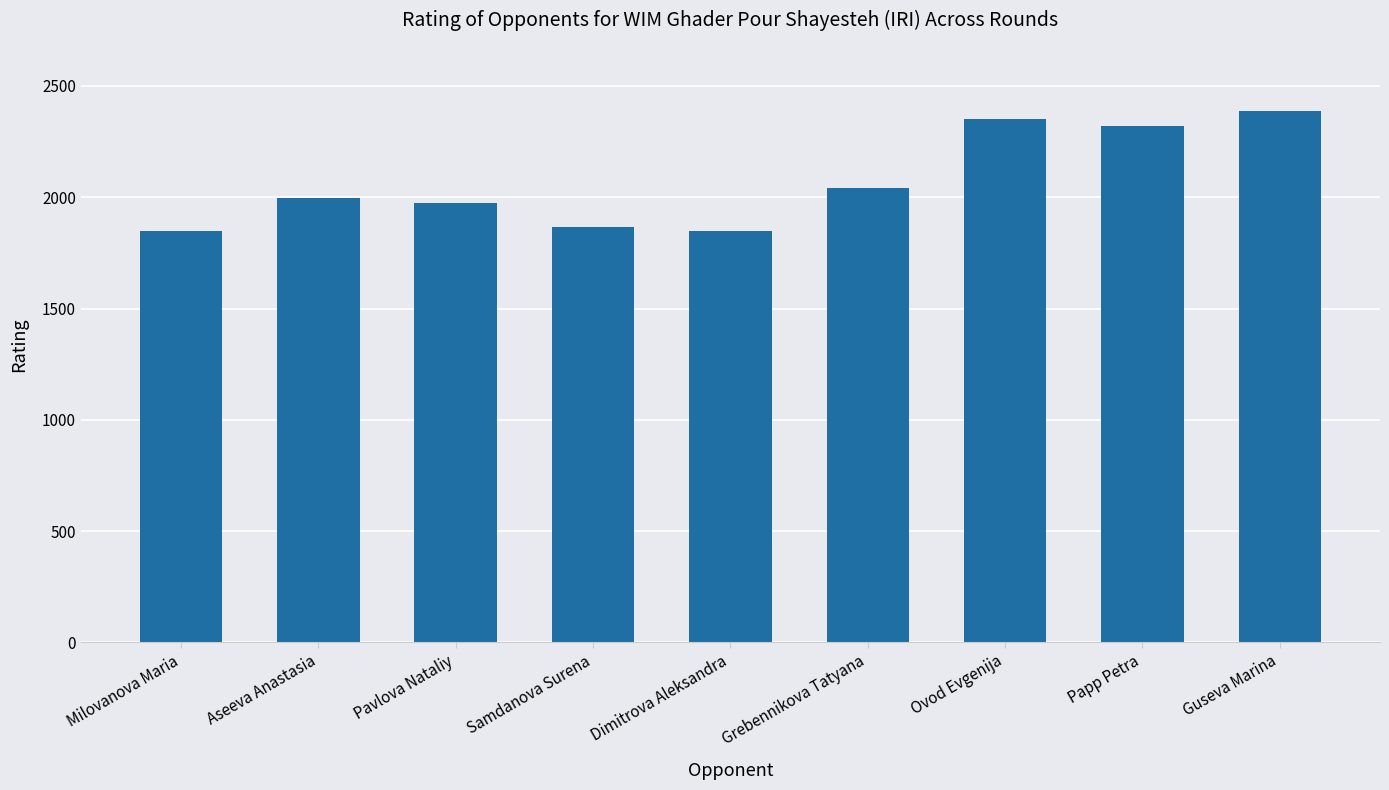

What is the label of the 1st bar from the left?

Milovanova Maria